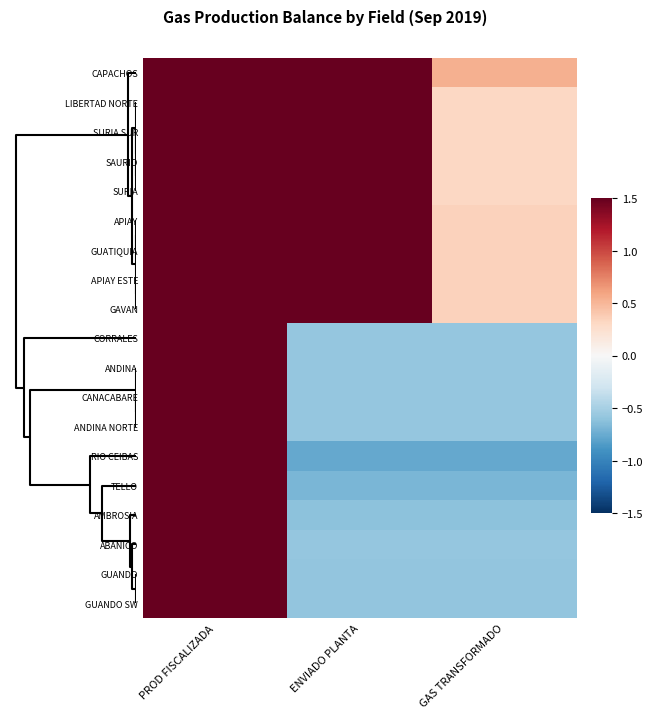

How many distinct data groups are displayed?

19